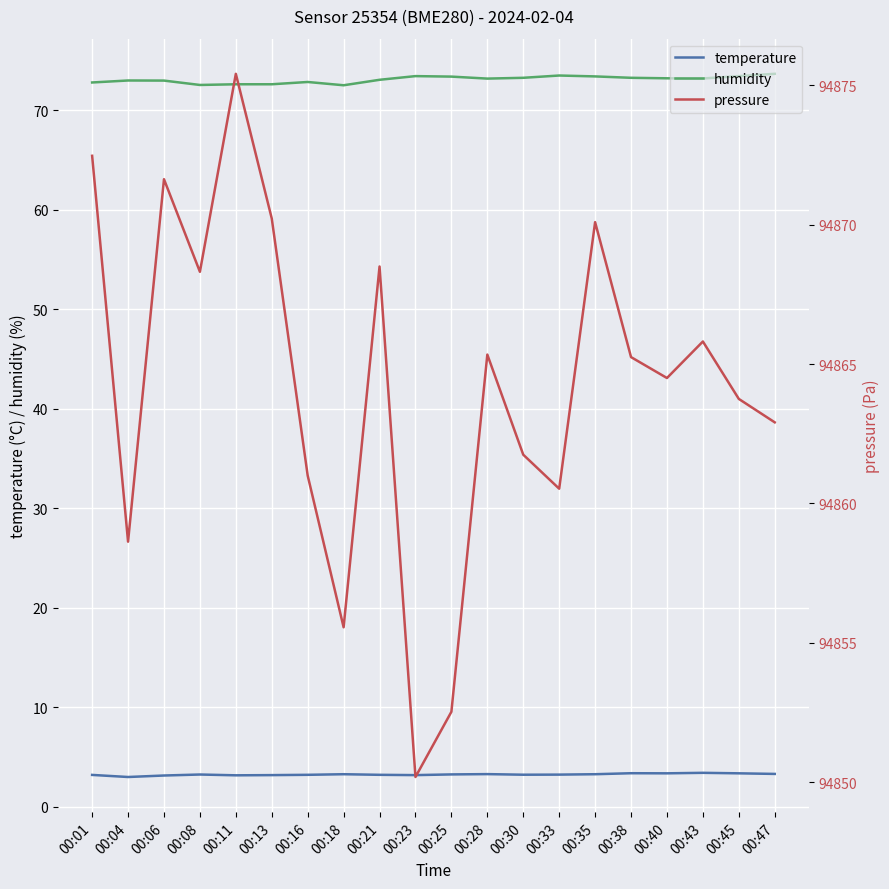

Where is the first local maximum for temperature?

00:08